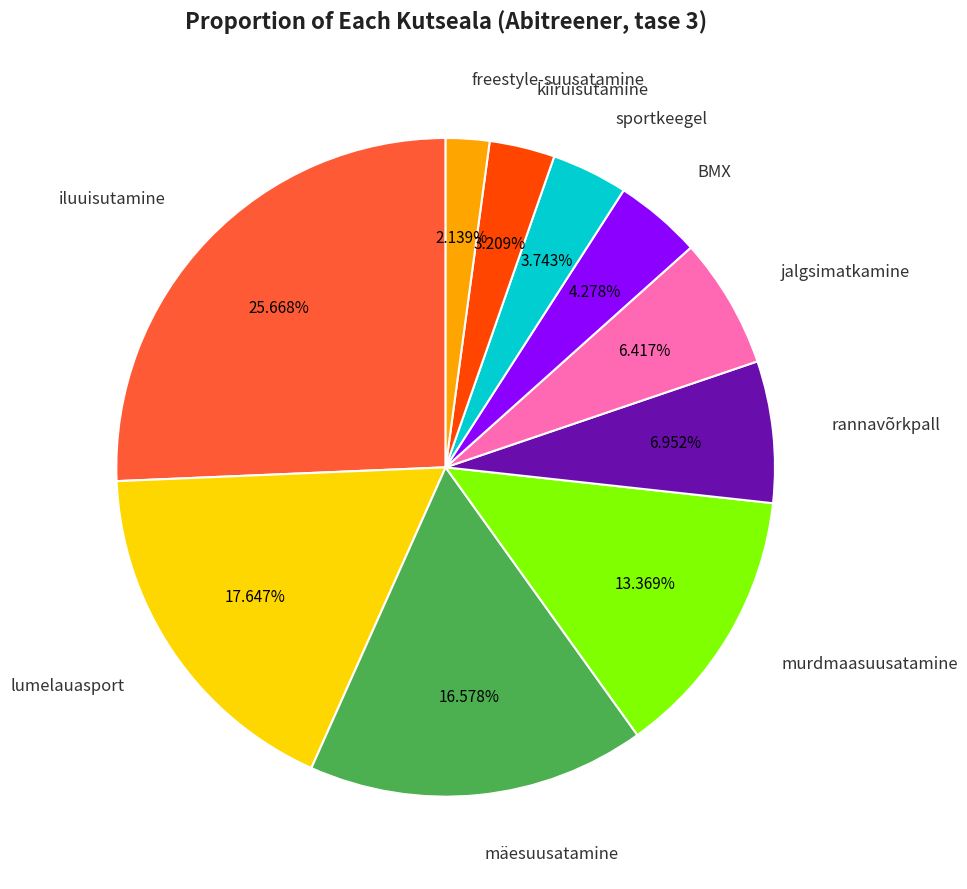

Is there a majority slice in this chart?

No